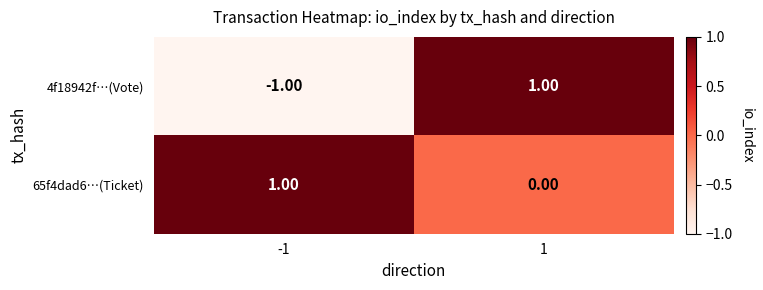

Rank the series at -1 from lowest to highest value.

4f18942f…(Vote), 65f4dad6…(Ticket)